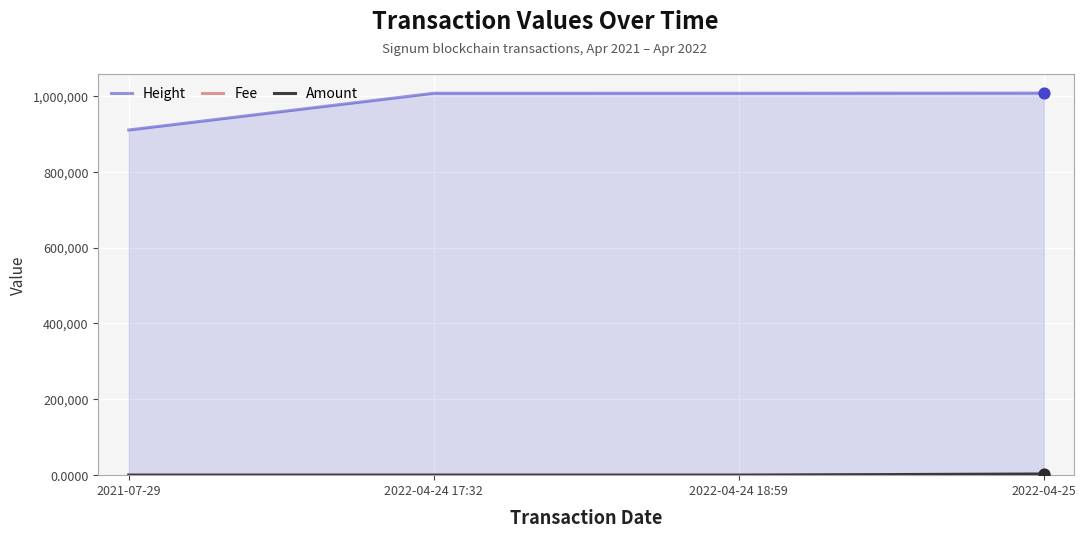

Which series has the largest Y range (max minus min)?

Height